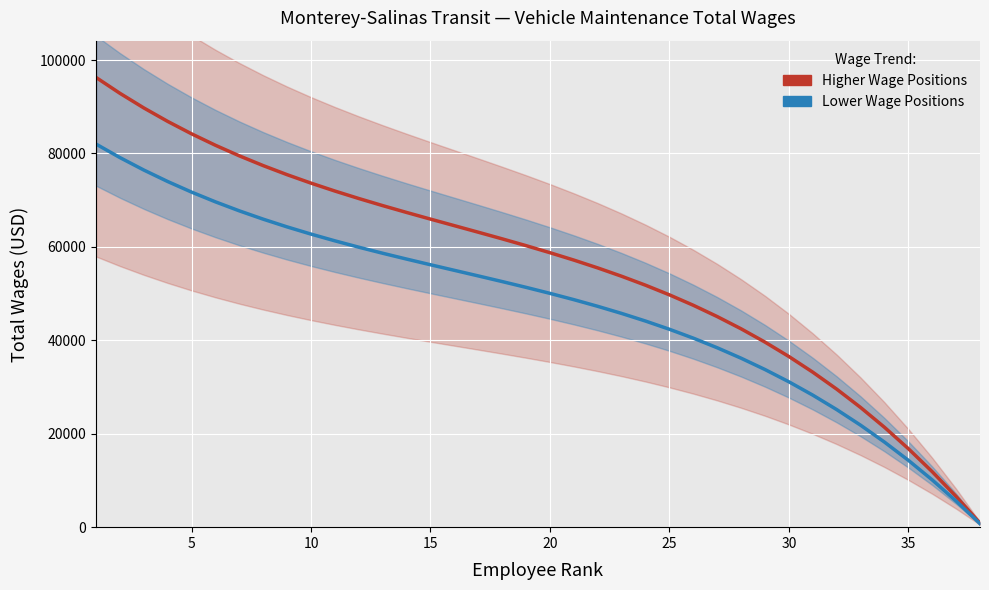

What is the label of the 3rd point from the left?

10